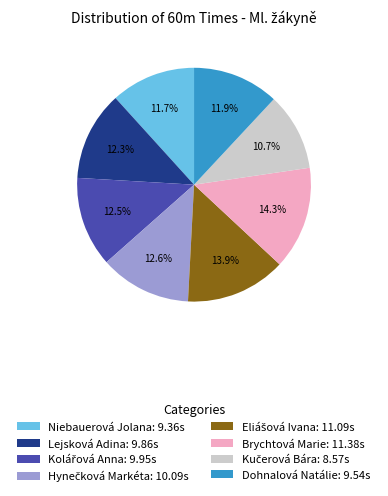

What is the ratio of the value at Brychtová Marie: 11.38s to the value at Niebauerová Jolana: 9.36s?

1.2